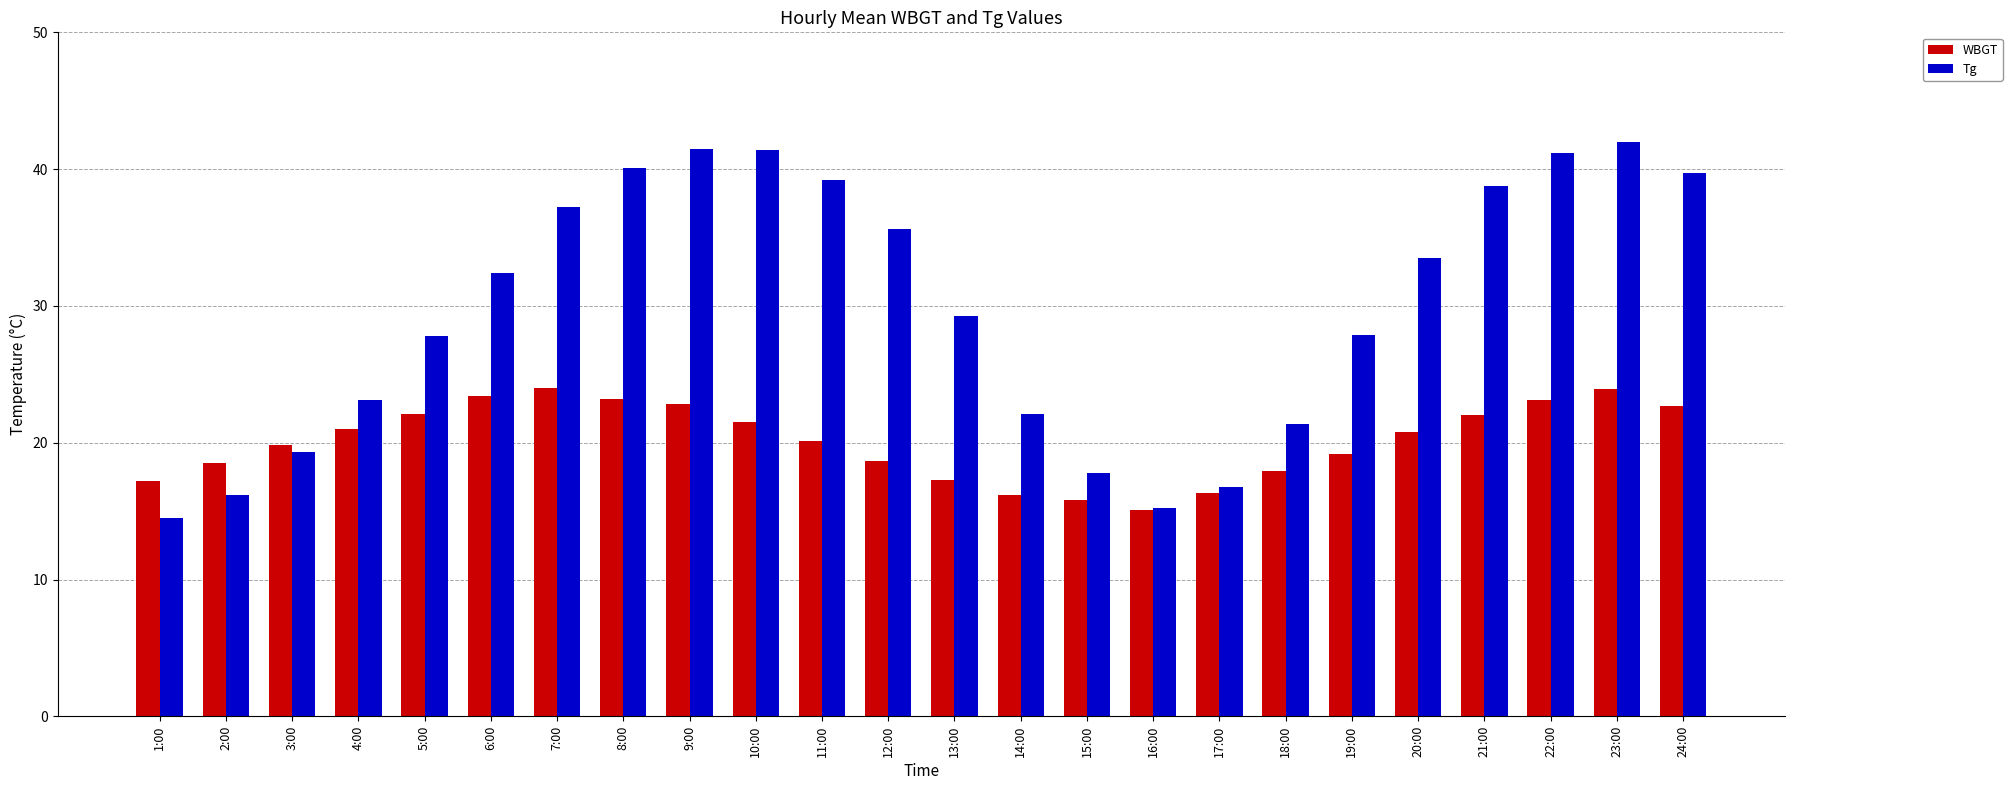

What is the sum of the WBGT values at 7:00 and 1:00?

41.2